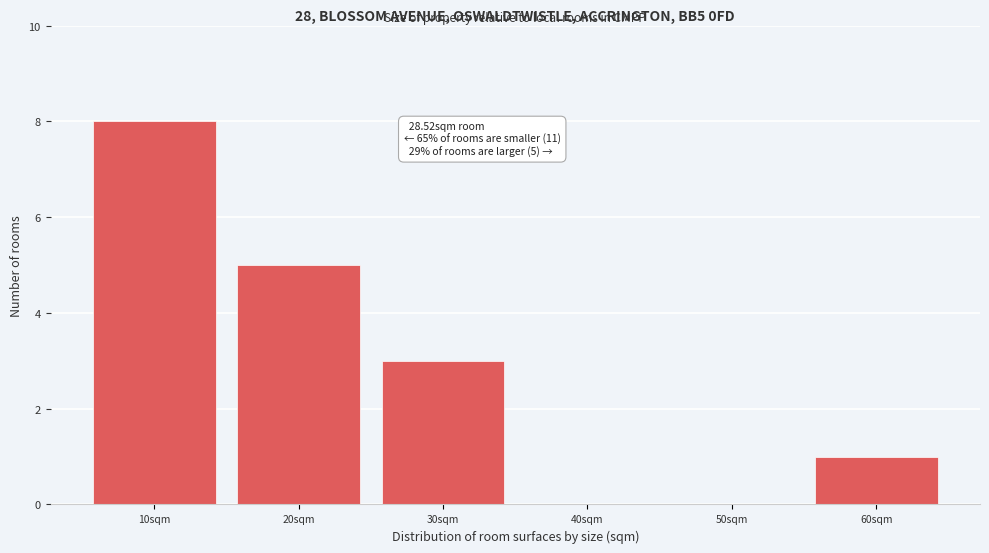

Reading left to right, extract all data points from this chart.

10sqm=8	20sqm=5	30sqm=3	40sqm=0	50sqm=0	60sqm=1